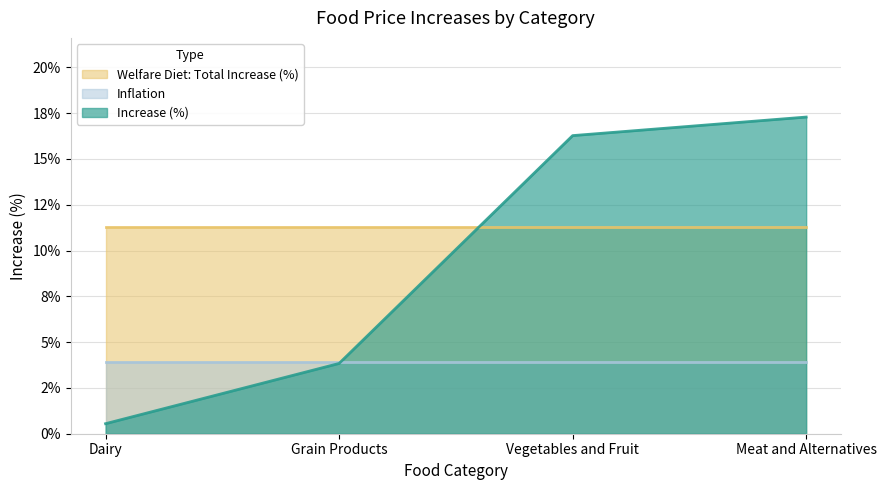

True or false: Welfare Diet: Total Increase (%) has more than 0 interior local peaks.

False